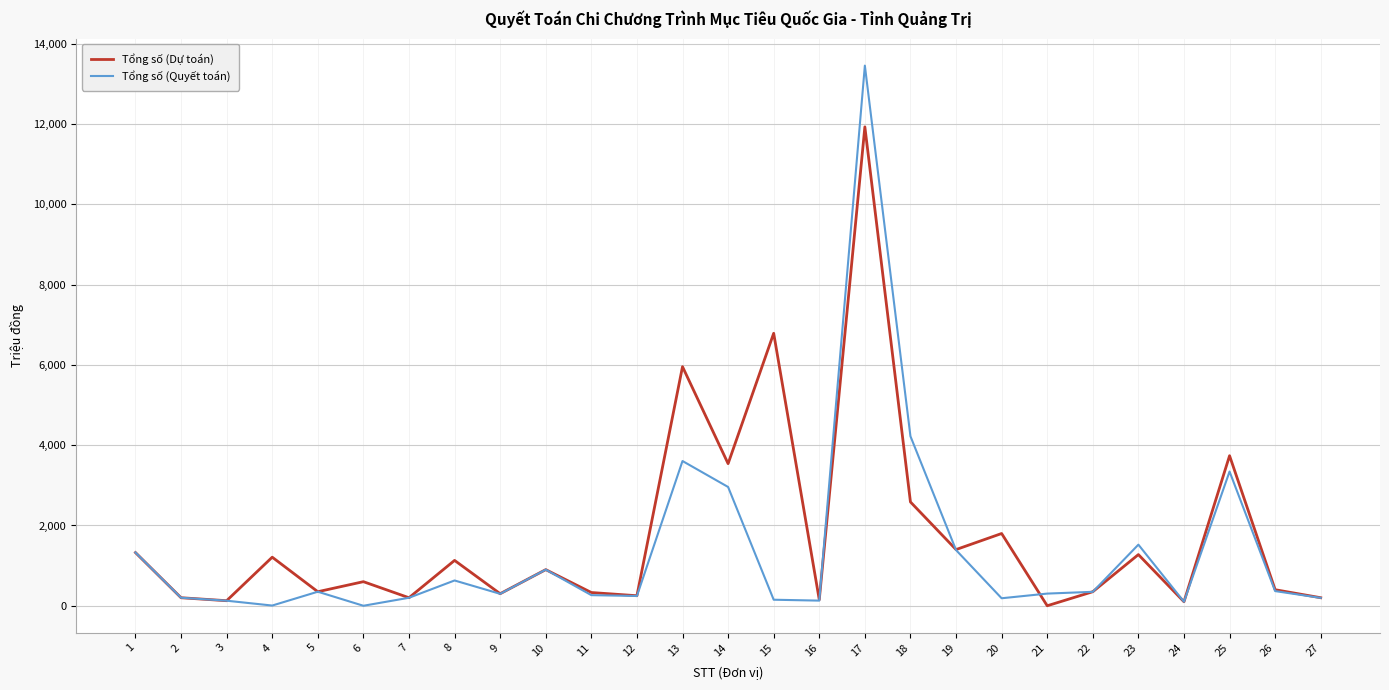

How many categories are shown in the chart?

27